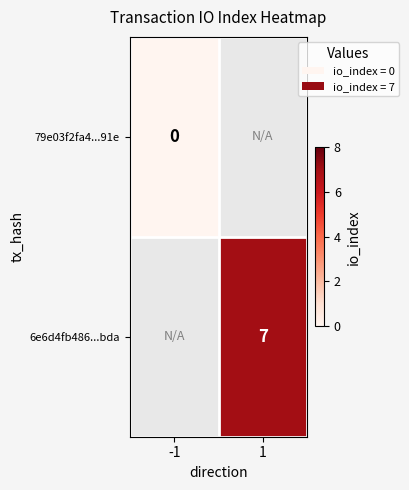

The value of 6e6d4fb486...bda at 1 is 4. True or false?

False